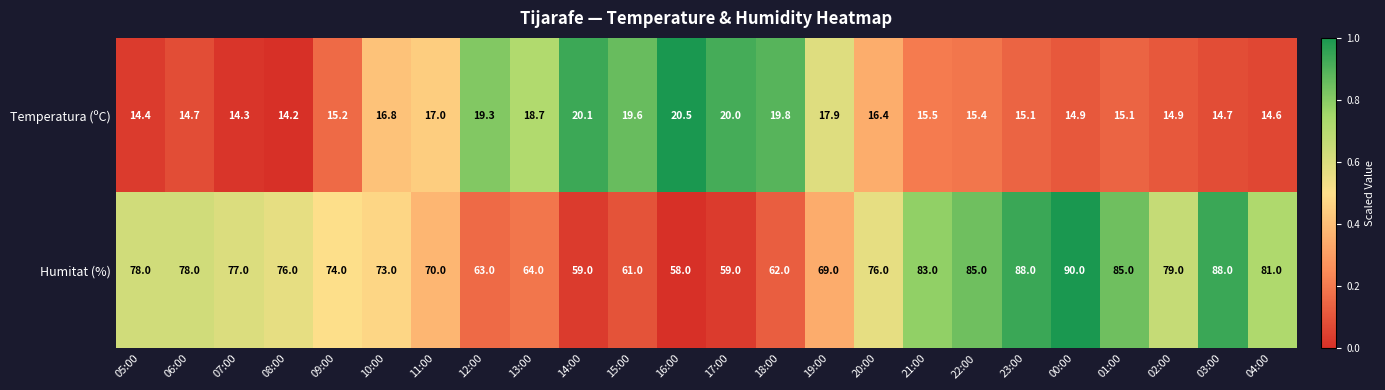

Is it true that Humitat (%) equals 21.3 at 21:00?

False